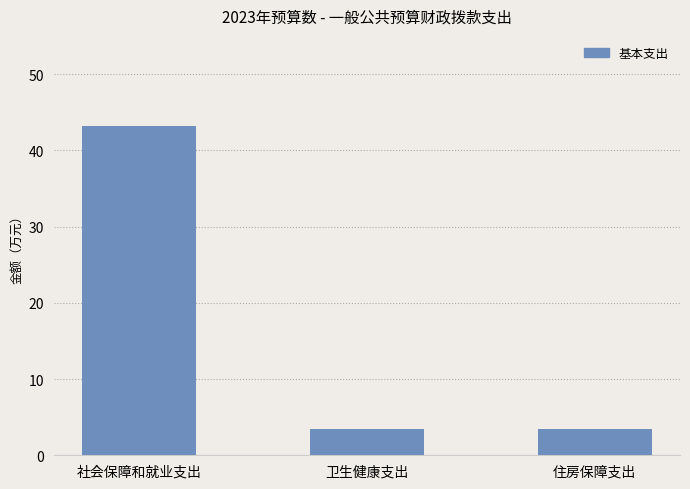

What is the sum of all values?

50.1